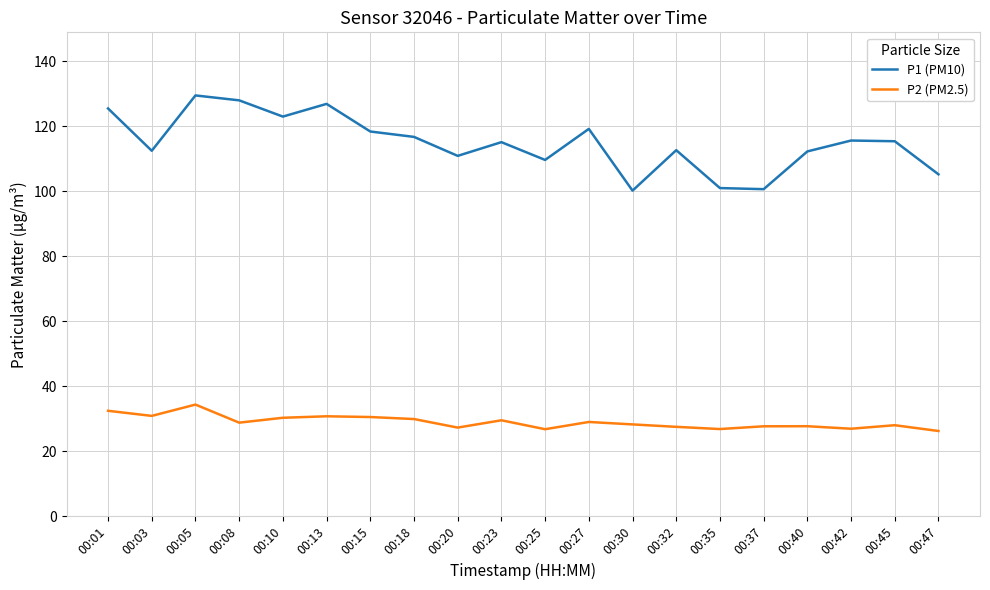

At 00:40, list the series in order from smallest to largest.

P2 (PM2.5), P1 (PM10)